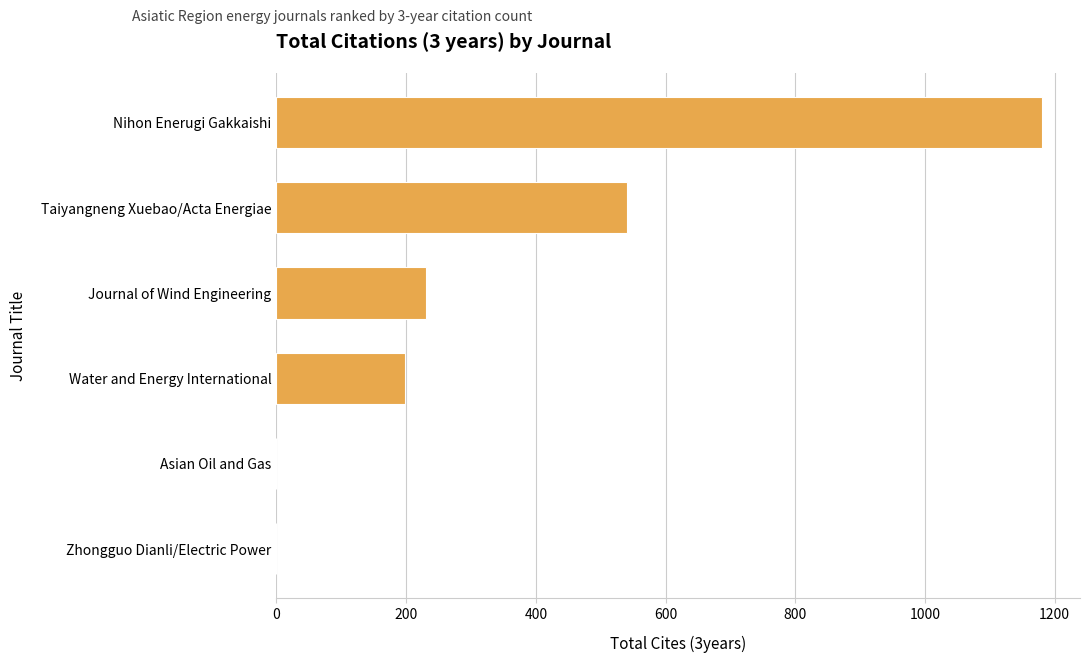

What is the sum of all values?

2148